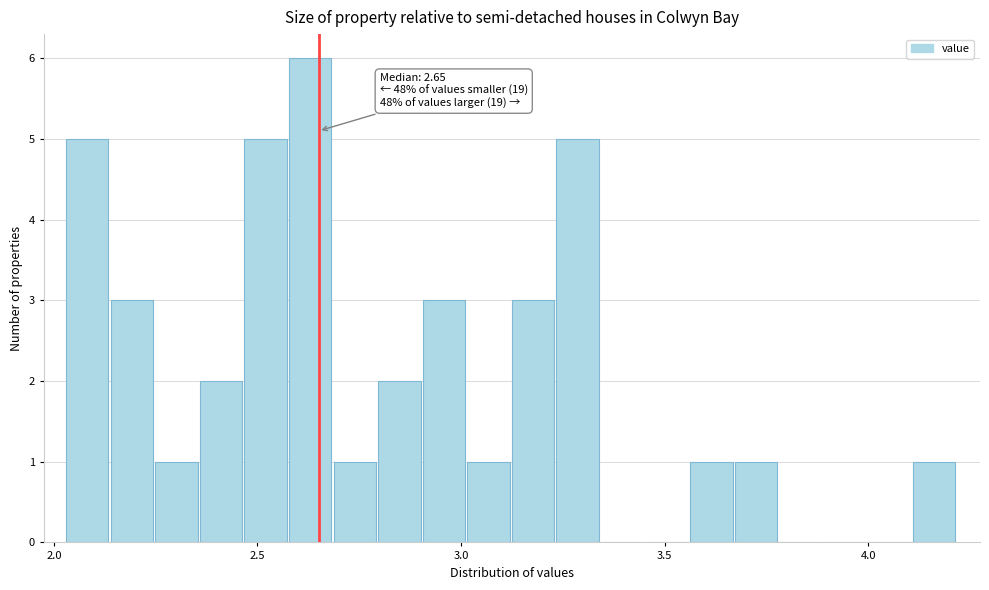

Read against the x-axis, roughly where is the centre of the tallest bar?

2.65